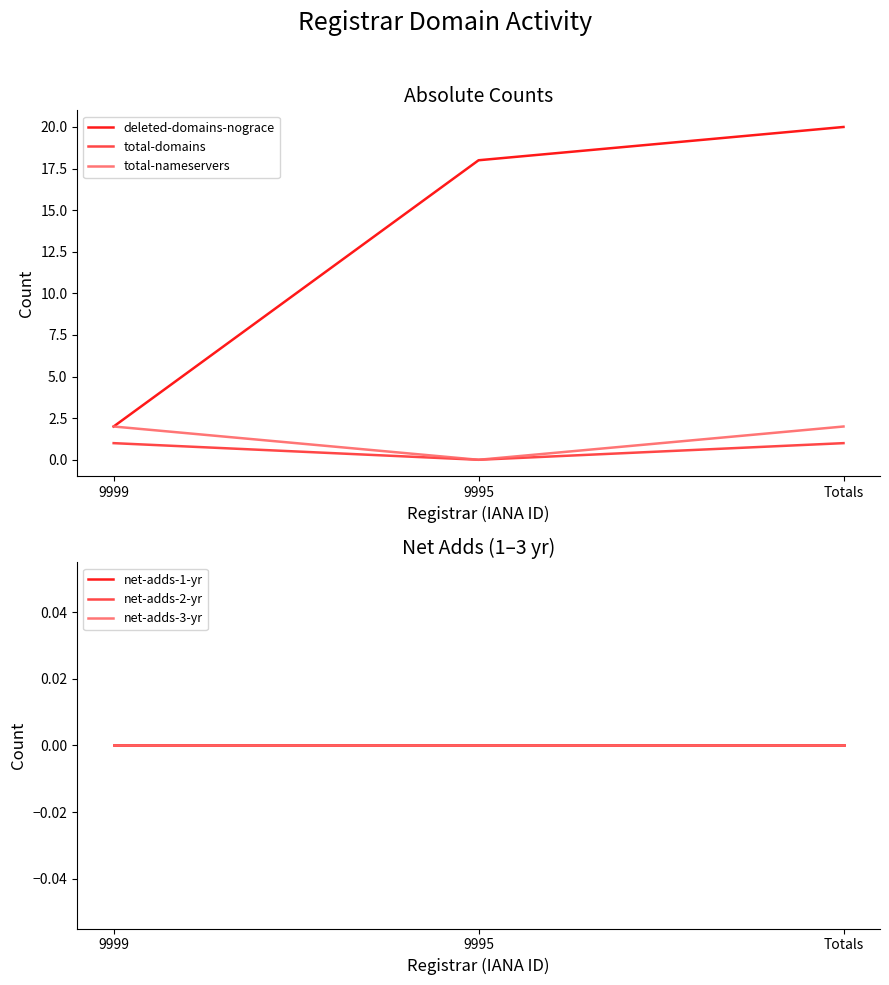

Reading right to left, extract all data points from this chart.

deleted-domains-nograce: 20	18	2
total-domains: 1	0	1
total-nameservers: 2	0	2
net-adds-1-yr: 0	0	0
net-adds-2-yr: 0	0	0
net-adds-3-yr: 0	0	0